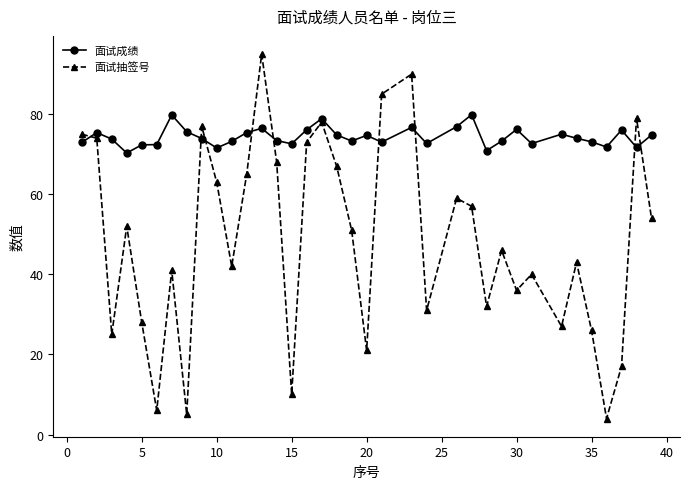

List the series in order of their overall mean, highest first.

面试成绩, 面试抽签号